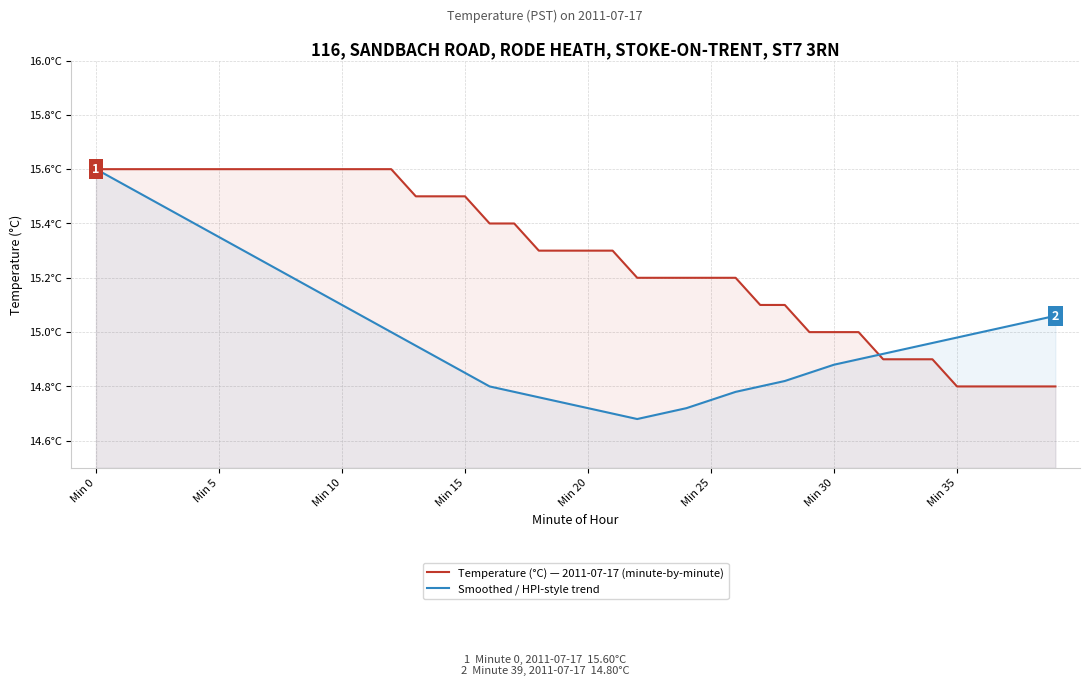

After their last crossing, which series has the higher values: Temperature (°C) — 2011-07-17 (minute-by-minute) or Smoothed / HPI-style trend?

Smoothed / HPI-style trend